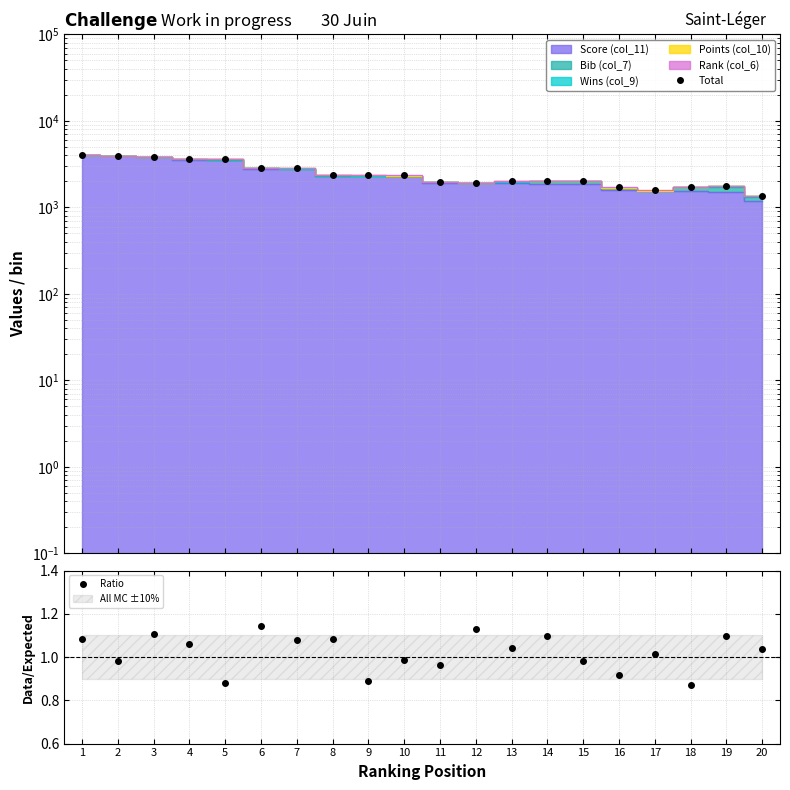

In Ratio, how many points are lower than both neighbors (excluding endpoints)?

8